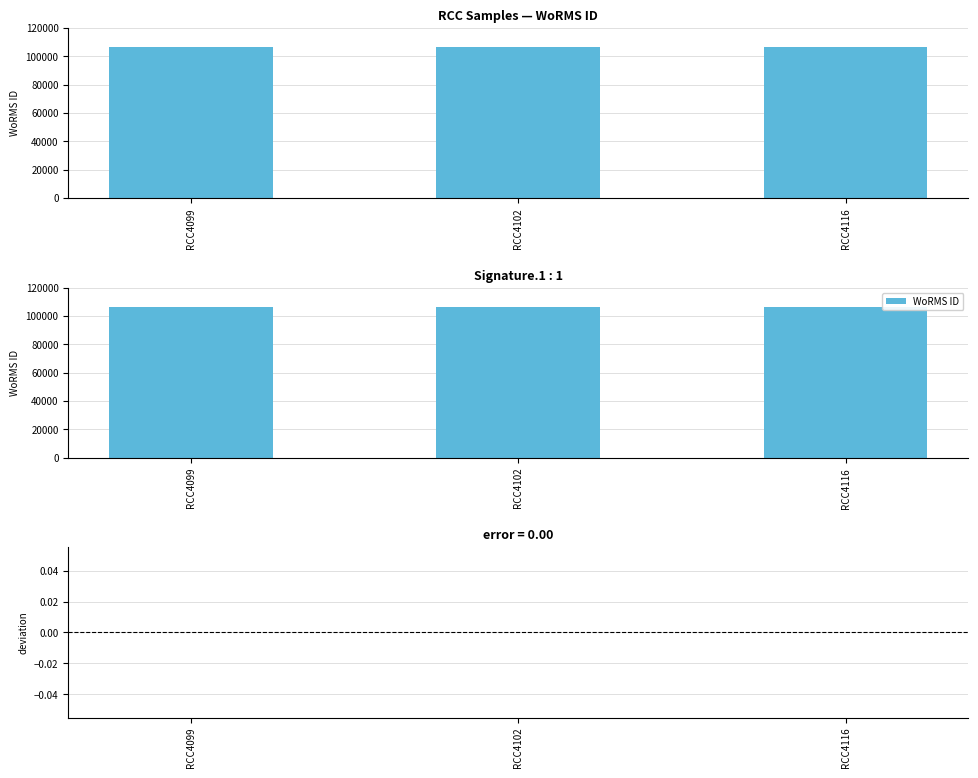

Which category has the lowest value in the WoRMS ID (deviation) series?

RCC4099